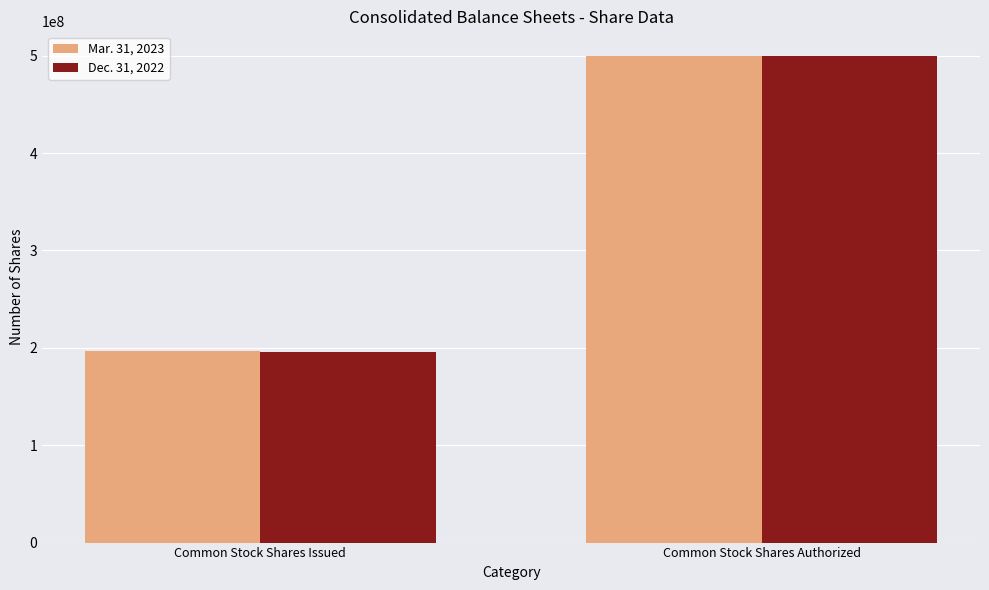

Reading left to right, extract all data points from this chart.

Mar. 31, 2023: 196237302	500000000
Dec. 31, 2022: 195604404	500000000